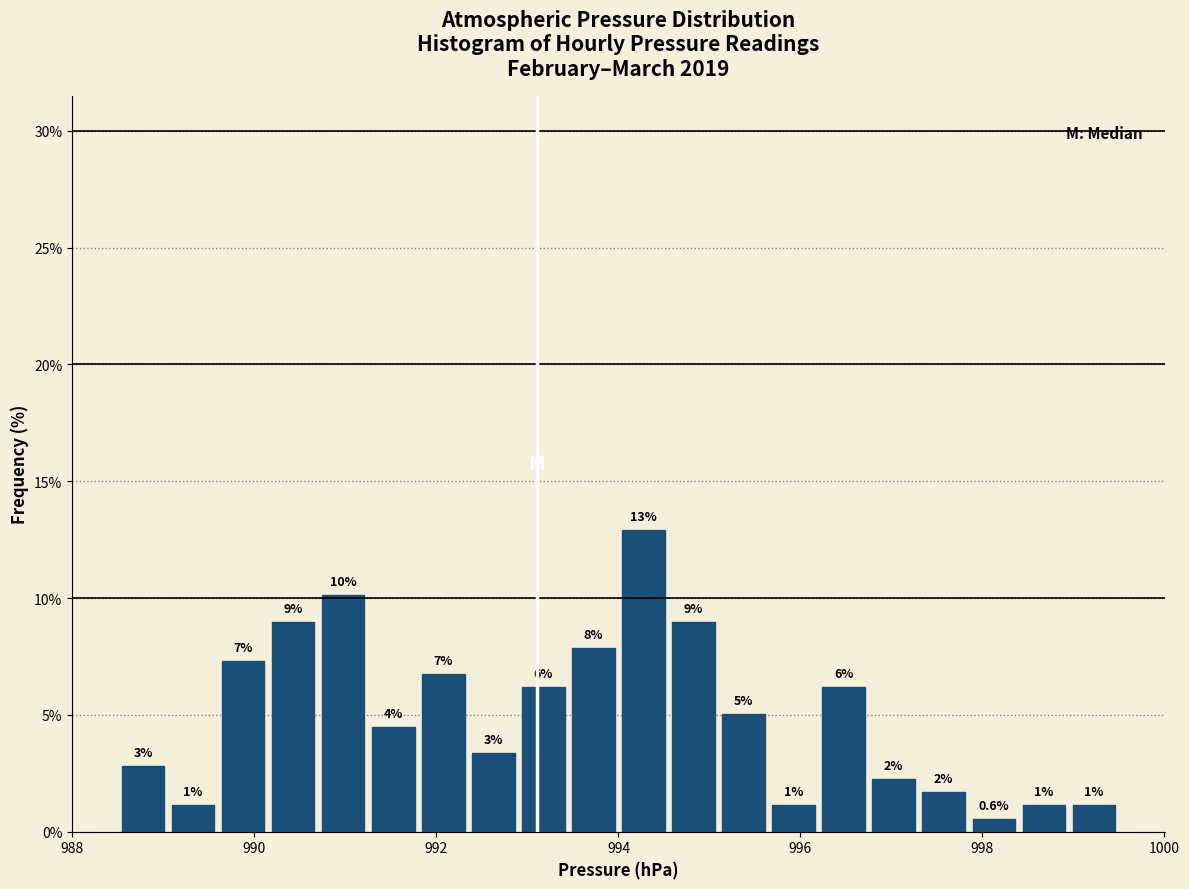

Read against the x-axis, roughly where is the centre of the tallest bar?

994.2